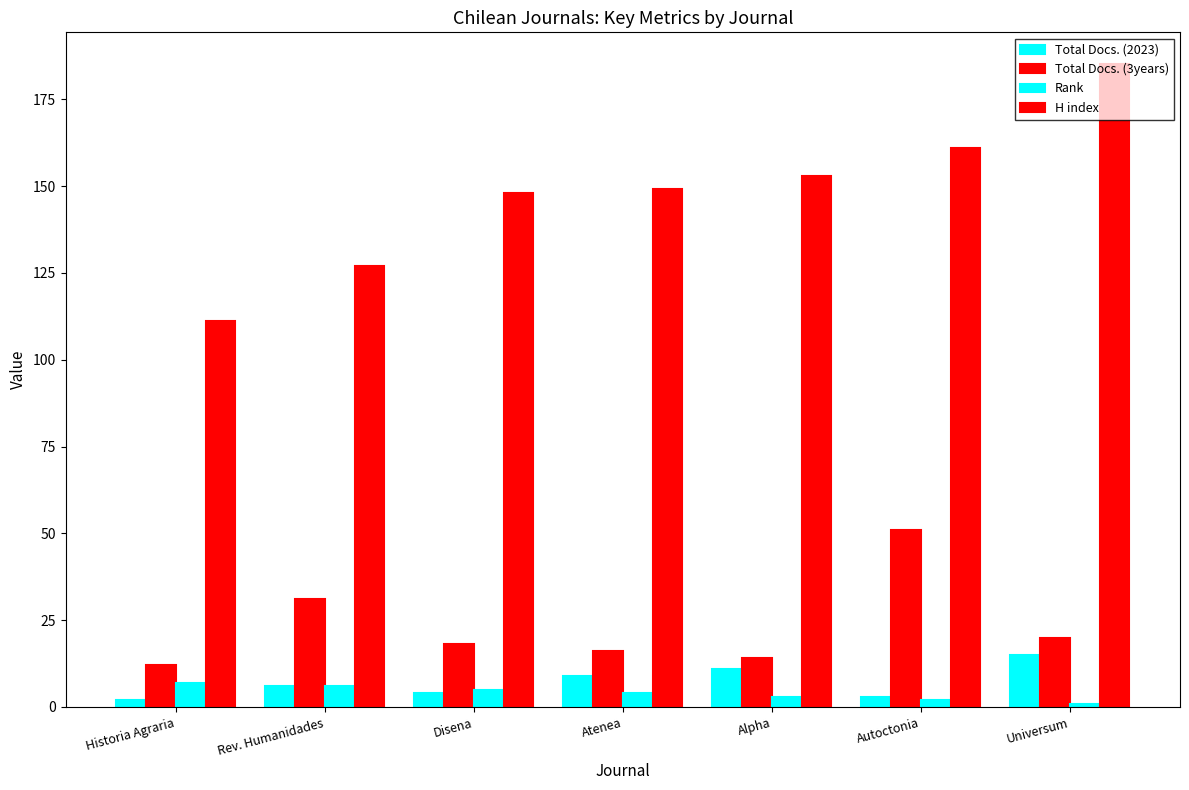

At which category does the chart reach its peak across all series?

Universum